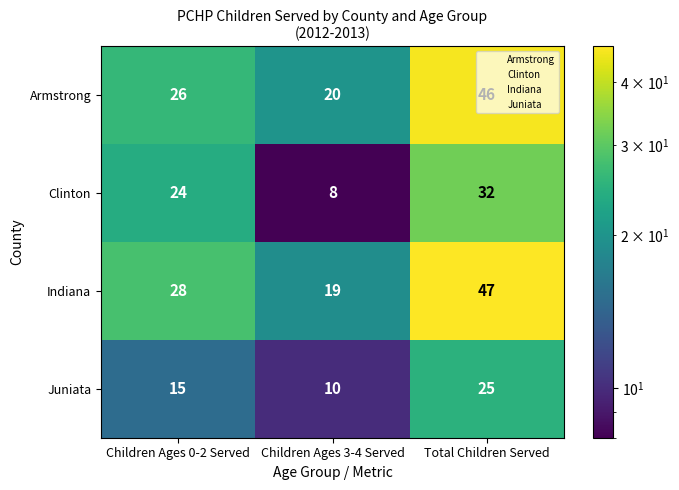

What value does the Juniata series have at Total Children Served?

25